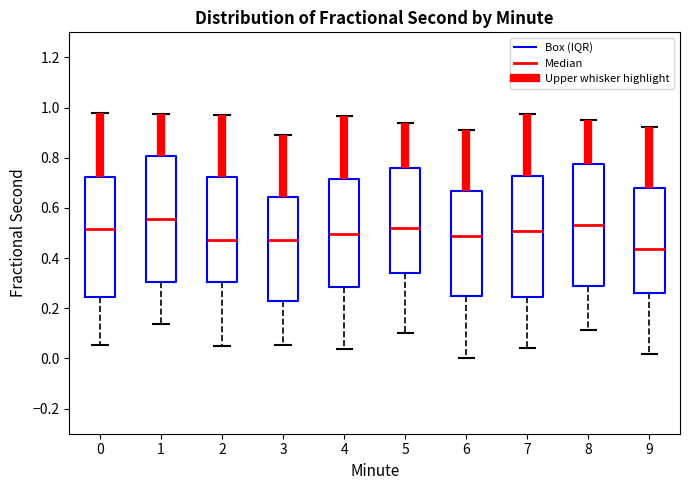

Reading left to right, read every box against the y-axis: the position of its median line, the range the box covers, and the ends of its whiskers. The values are not printed on the chart, so give them approximately, as read against the axis.

0: median 0.52, box 0.24 to 0.72, whiskers 0.06 to 0.98
1: median 0.56, box 0.30 to 0.80, whiskers 0.14 to 0.98
2: median 0.48, box 0.30 to 0.72, whiskers 0.06 to 0.96
3: median 0.48, box 0.24 to 0.64, whiskers 0.06 to 0.90
4: median 0.50, box 0.28 to 0.72, whiskers 0.04 to 0.96
5: median 0.52, box 0.34 to 0.76, whiskers 0.10 to 0.94
6: median 0.48, box 0.24 to 0.66, whiskers 0.00 to 0.90
7: median 0.50, box 0.24 to 0.72, whiskers 0.04 to 0.98
8: median 0.54, box 0.28 to 0.78, whiskers 0.12 to 0.96
9: median 0.44, box 0.26 to 0.68, whiskers 0.02 to 0.92